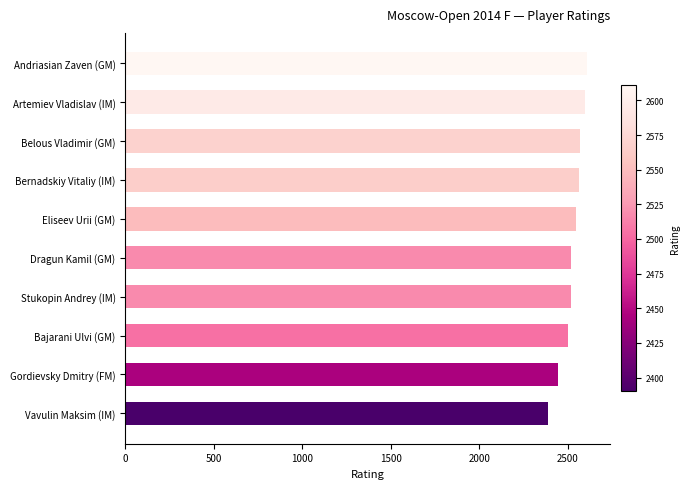

How many bars are there in total?

10